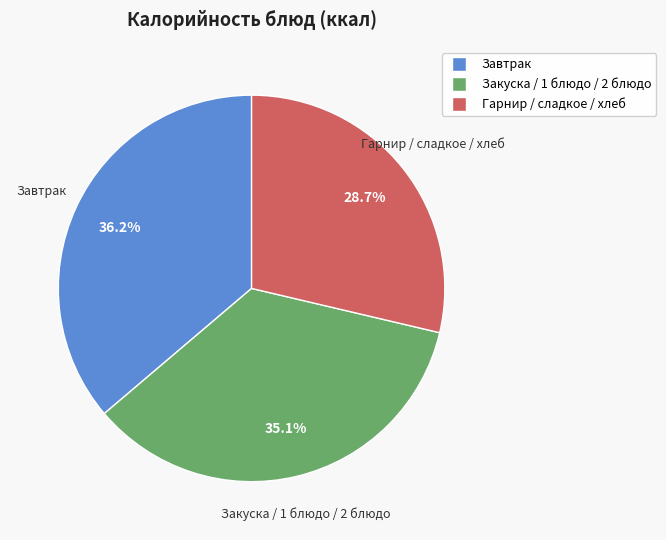

Is there a majority slice in this chart?

No